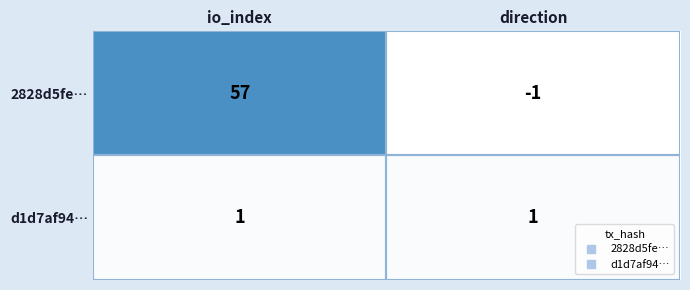

Is it true that 2828d5fe… equals -1 at direction?

True